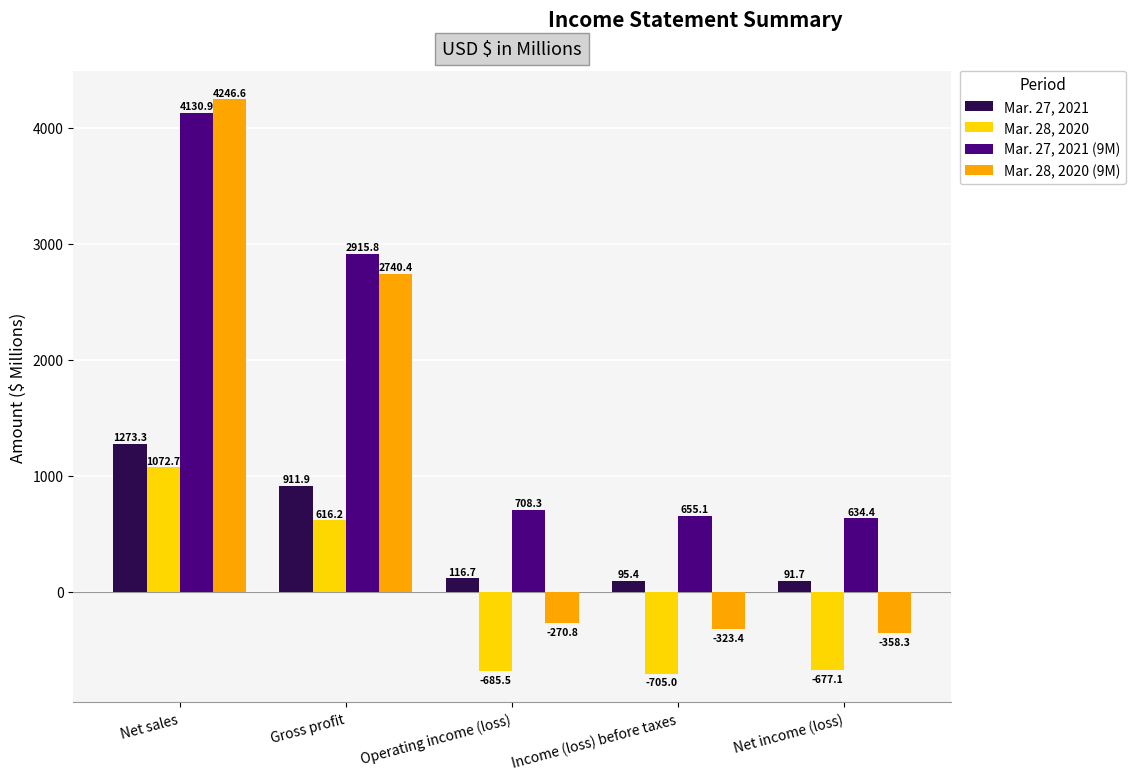

What are all the series names shown in the legend?

Mar. 27, 2021, Mar. 28, 2020, Mar. 27, 2021 (9M), Mar. 28, 2020 (9M)